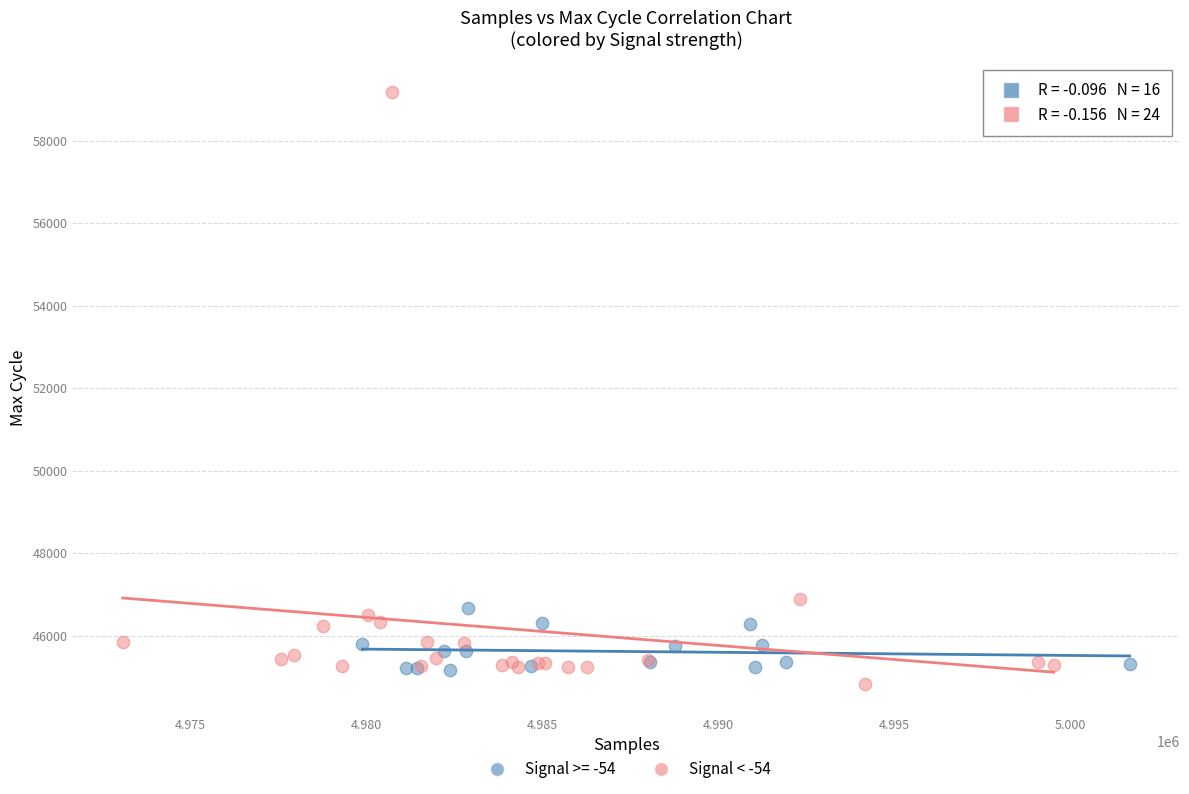

Which series has the widest spread of Y values?

Signal < -54